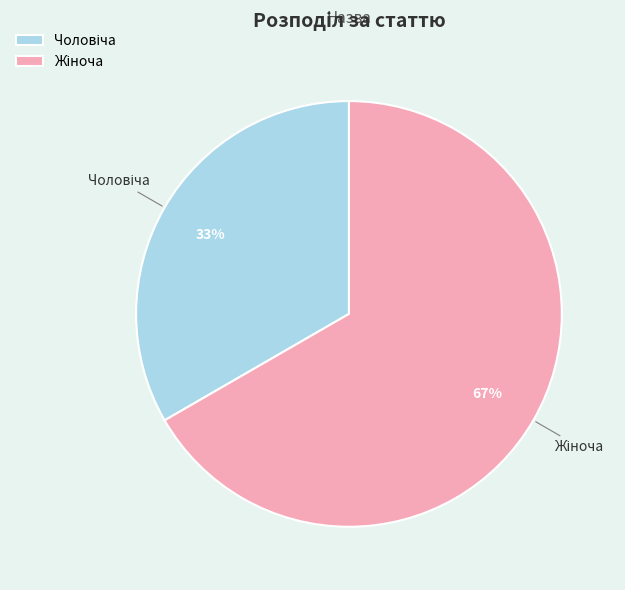

To the nearest percent, what is the average slice percentage?

50%